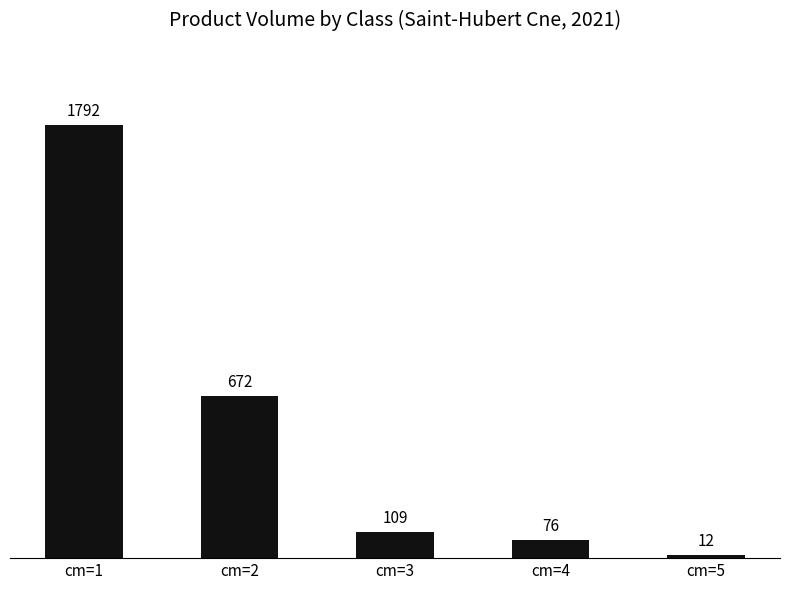

Reading left to right, list all the values displayed in this chart.

cm=1=1792	cm=2=672	cm=3=109	cm=4=76	cm=5=12